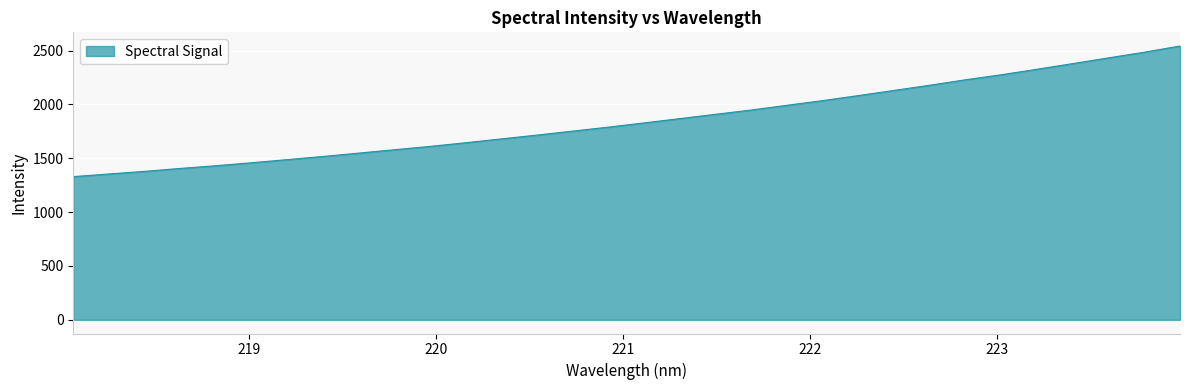

What is the minimum value shown in the chart?

1329.6